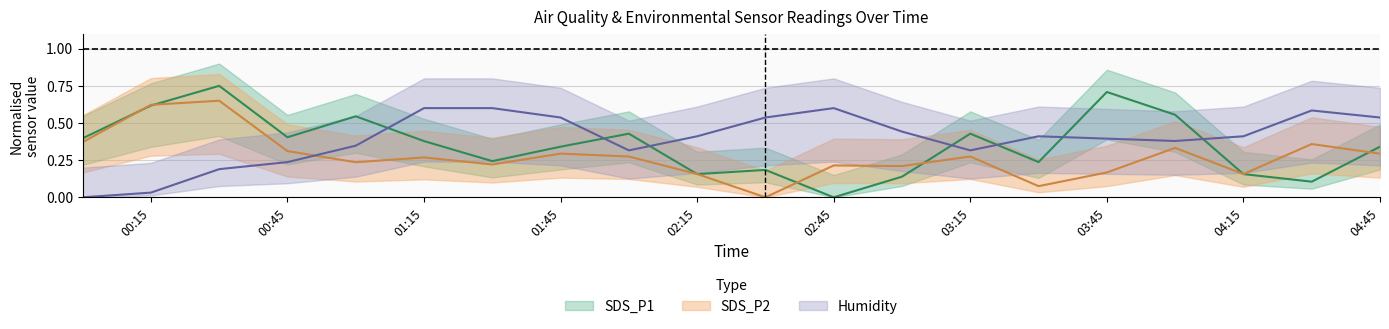

What position from the right is 2024/03/31 01:00?

16